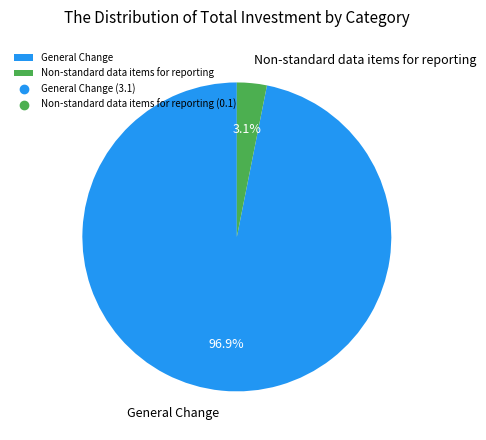

How many segments does this pie chart have?

2